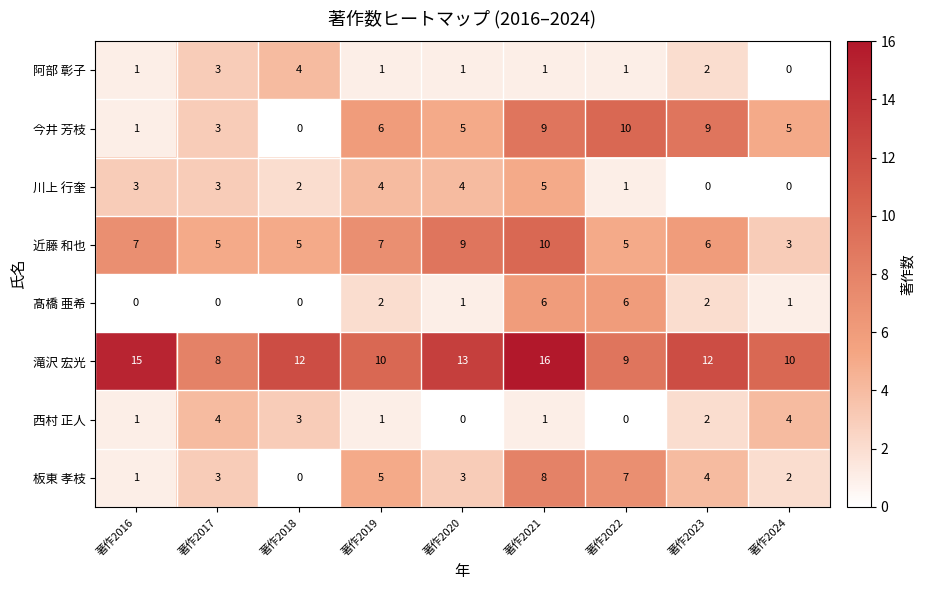

At which category is the sum across all series the highest?

著作2021